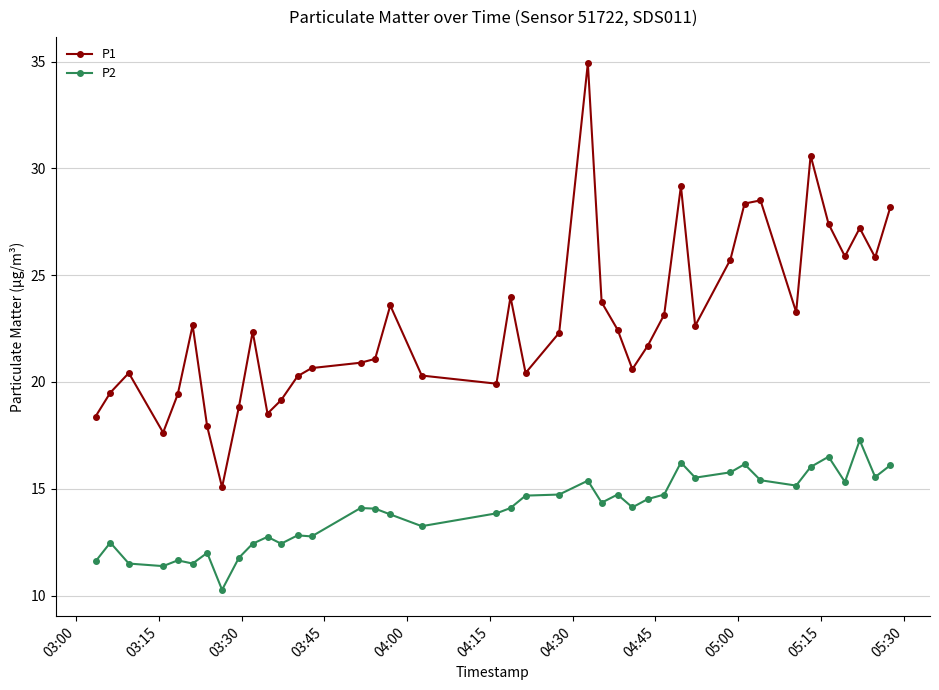

How many lines are shown in the chart?

2